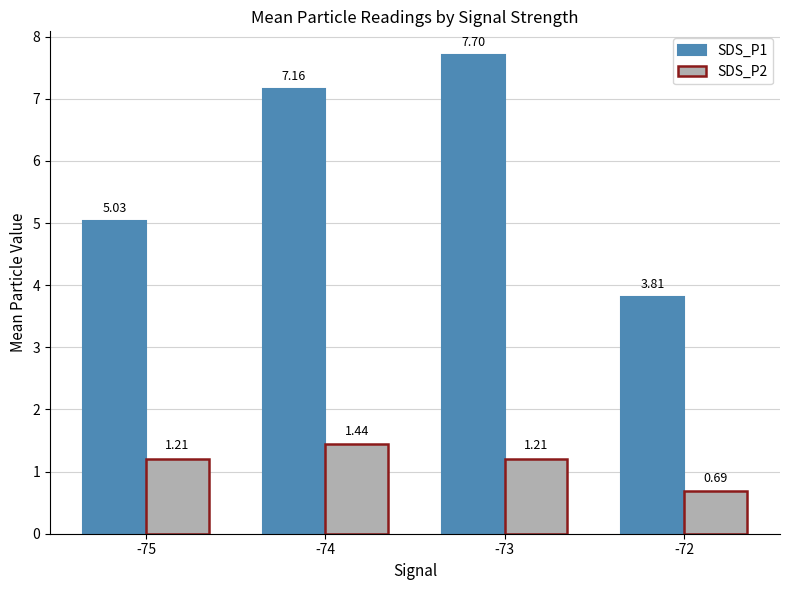

What is the maximum value shown in the chart?

7.7